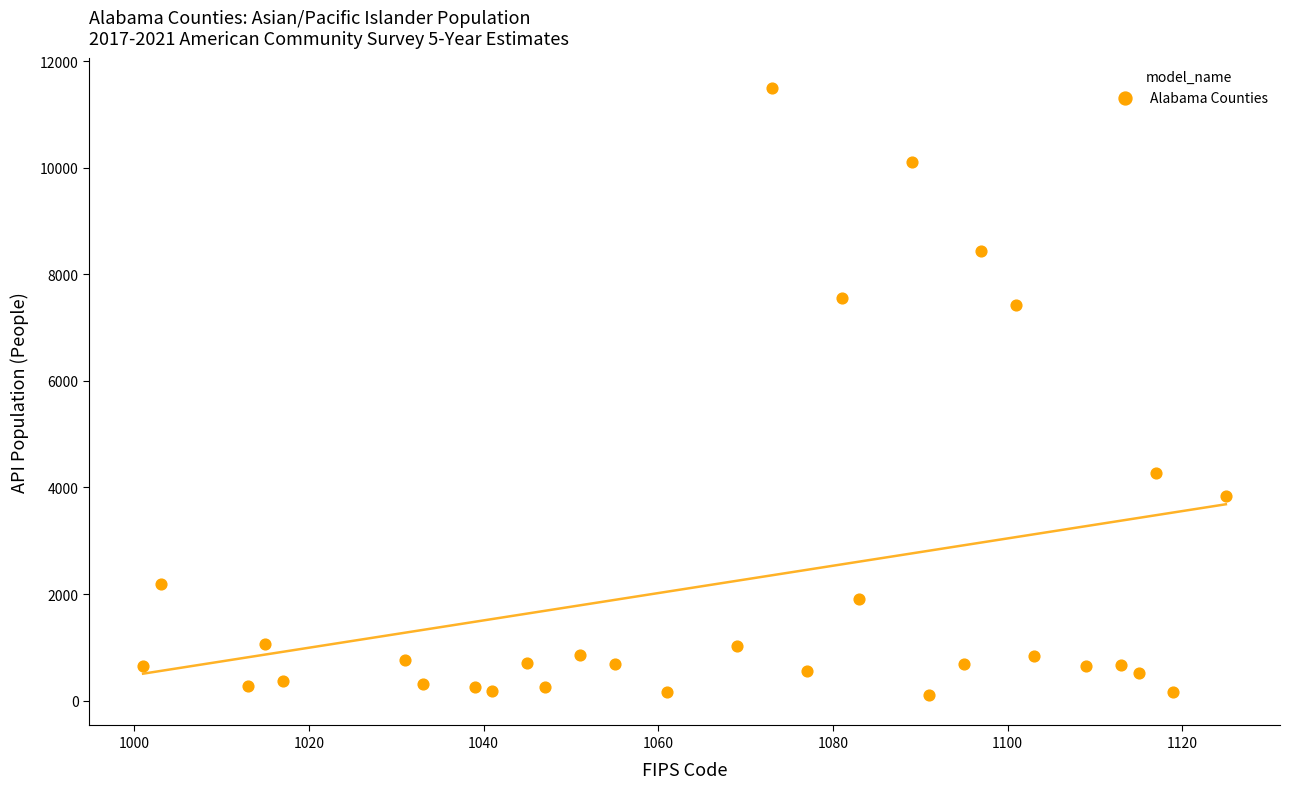

What is the range of Y values (max minus min)?

11390